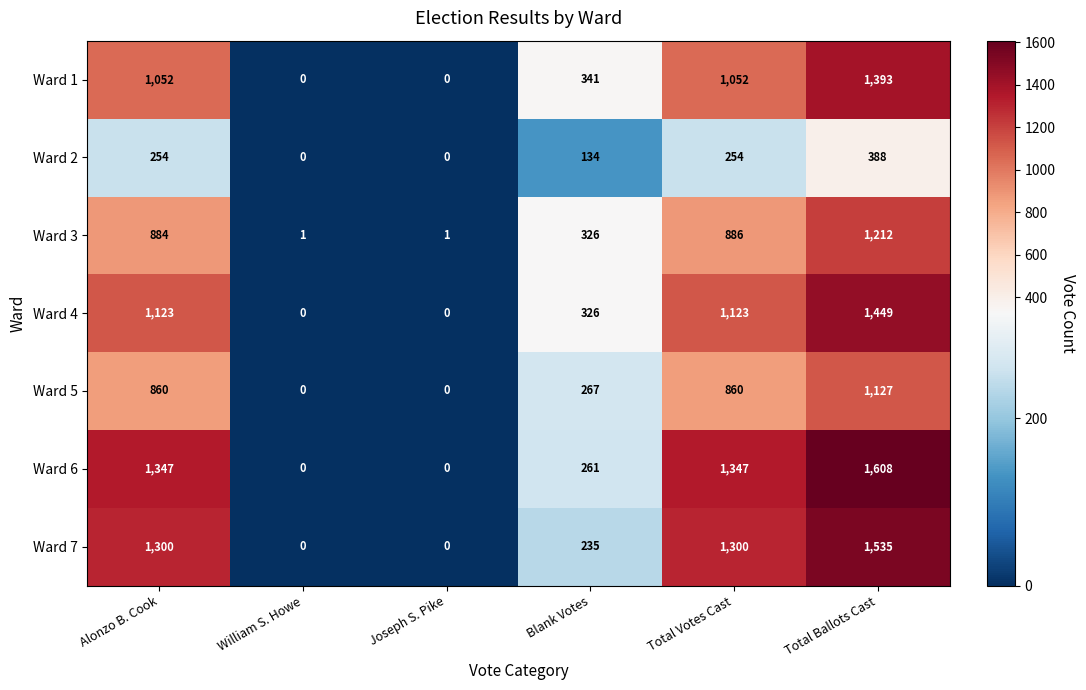

At how many categories does at least one series exceed 42?

4